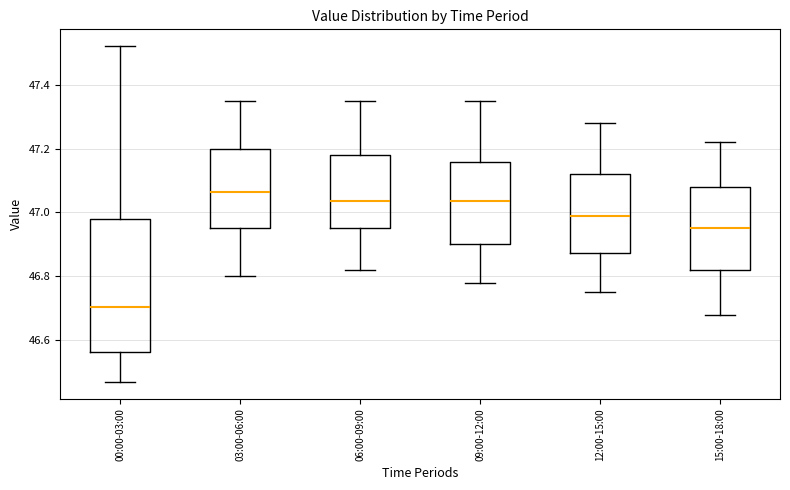

Where is the upper edge of the box for 06:00-09:00 on the y-axis? The values are not printed on the chart, so give them approximately, as read against the axis.

47.18